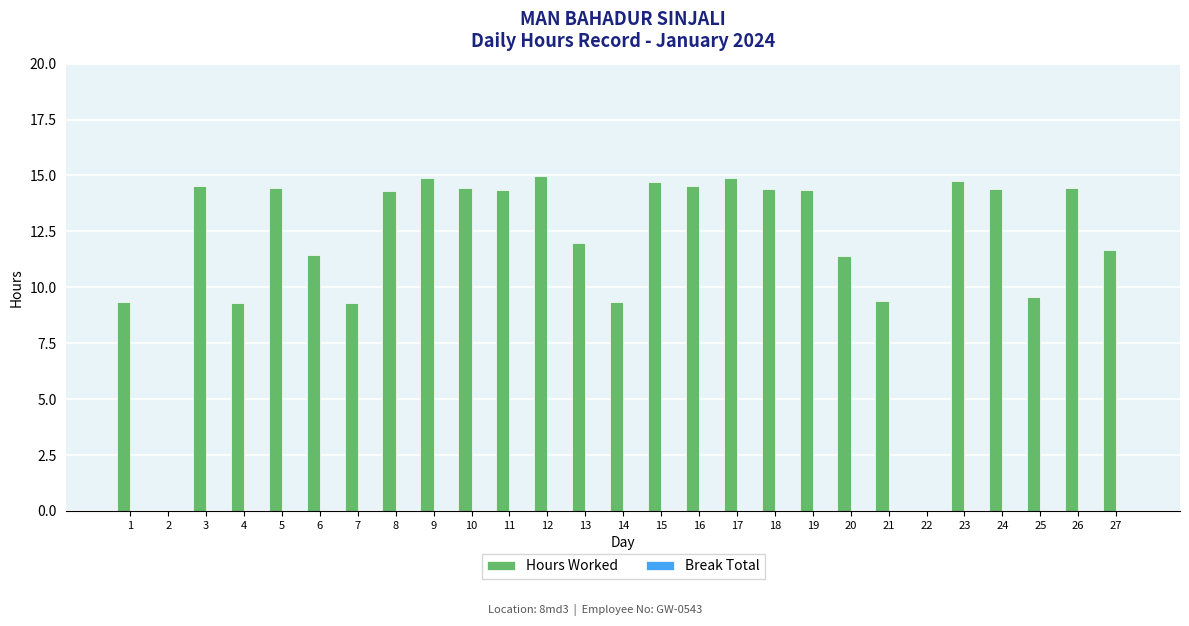

The value at 18 is 19.9. True or false?

False